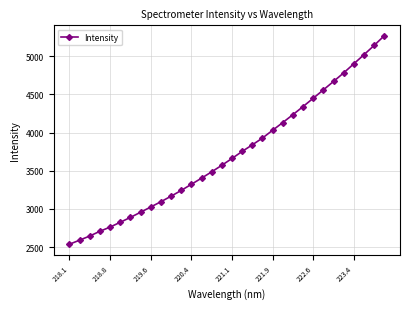

What is the difference between the maximum and second lowest values?

2679.2